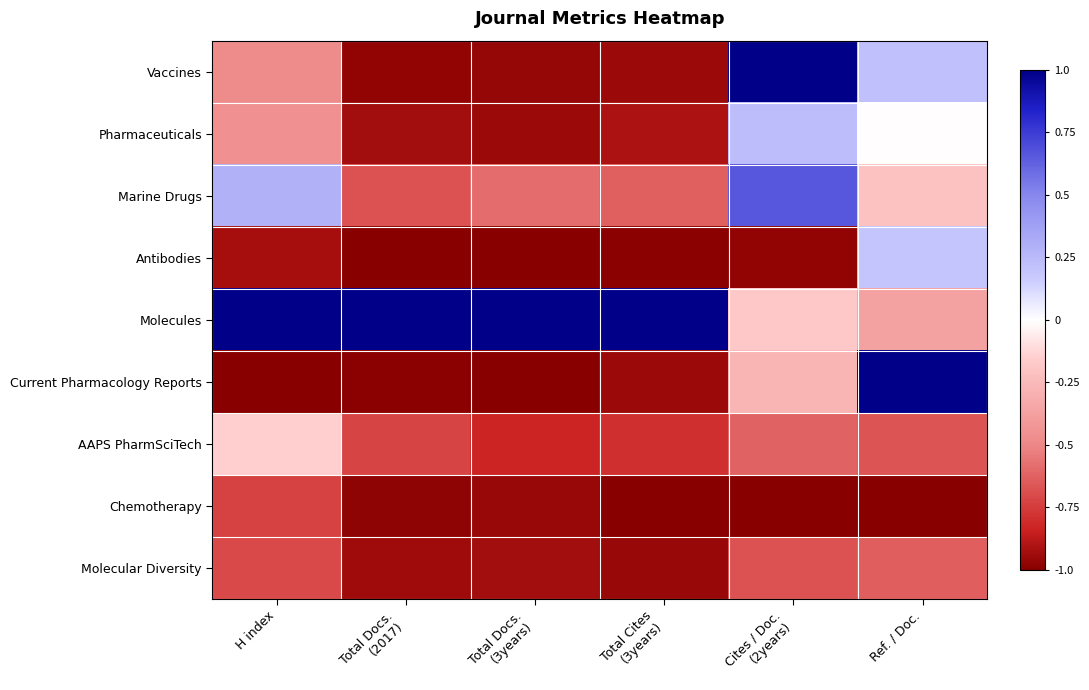

What is the spread (max minus min) of values at H index?

2.0